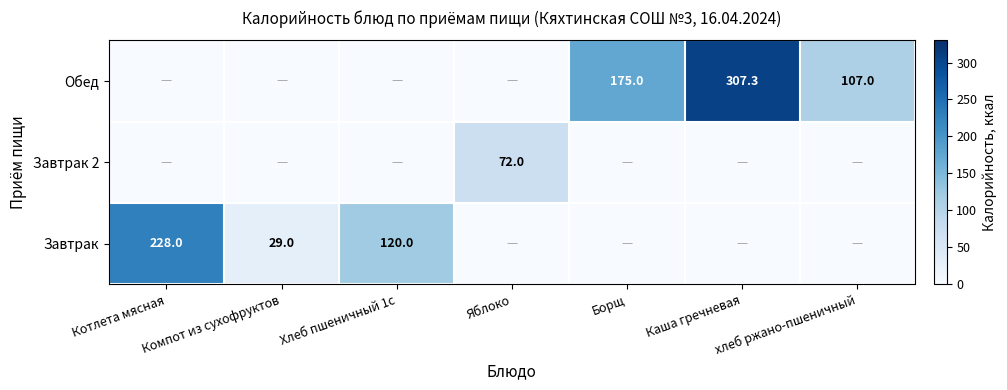

True or false: Обед has a value of 432.0 at Каша гречневая.

False